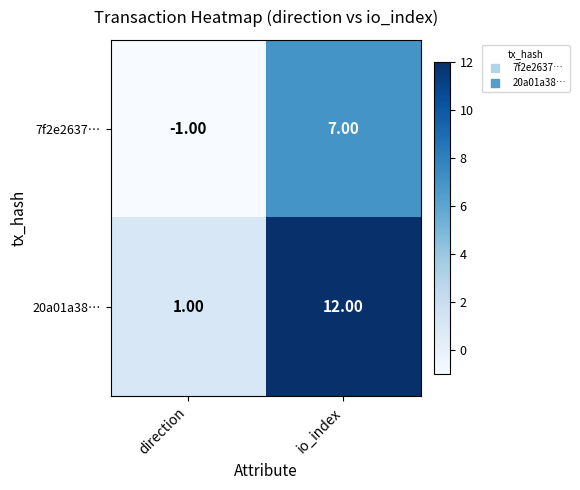

What is the sum of the 20a01a38… values at direction and io_index?

13